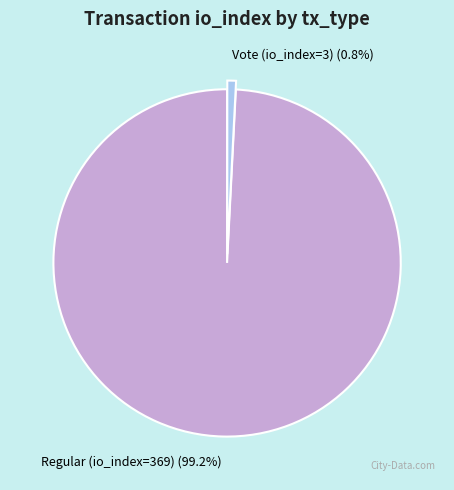

Is it true that Regular (io_index=369) is 99% of the pie?

True